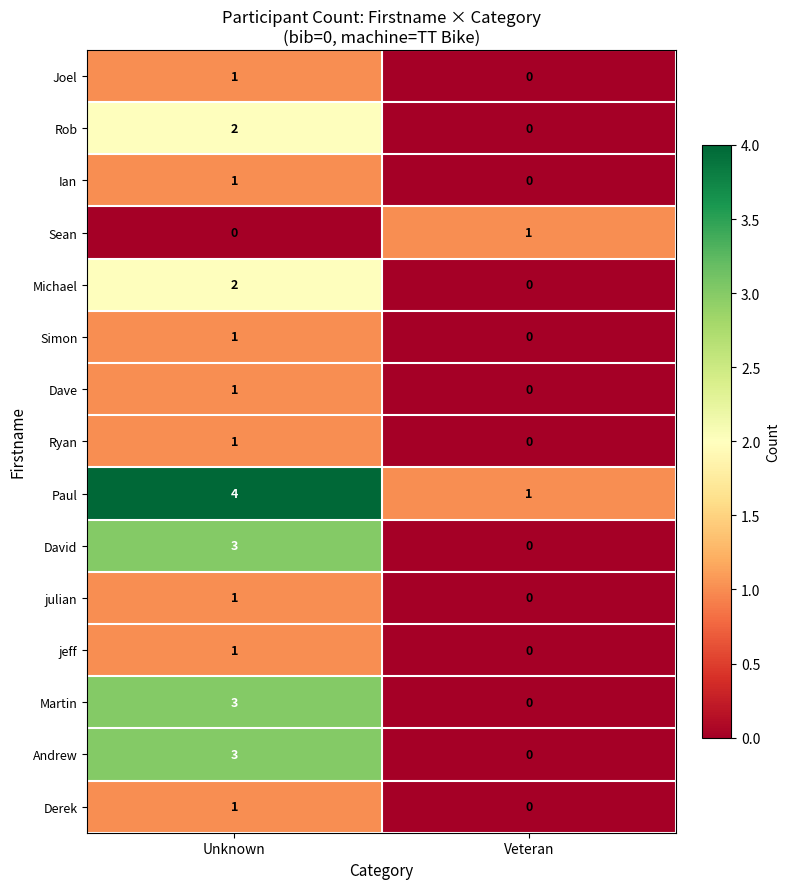

At which label does Rob reach its peak?

Unknown